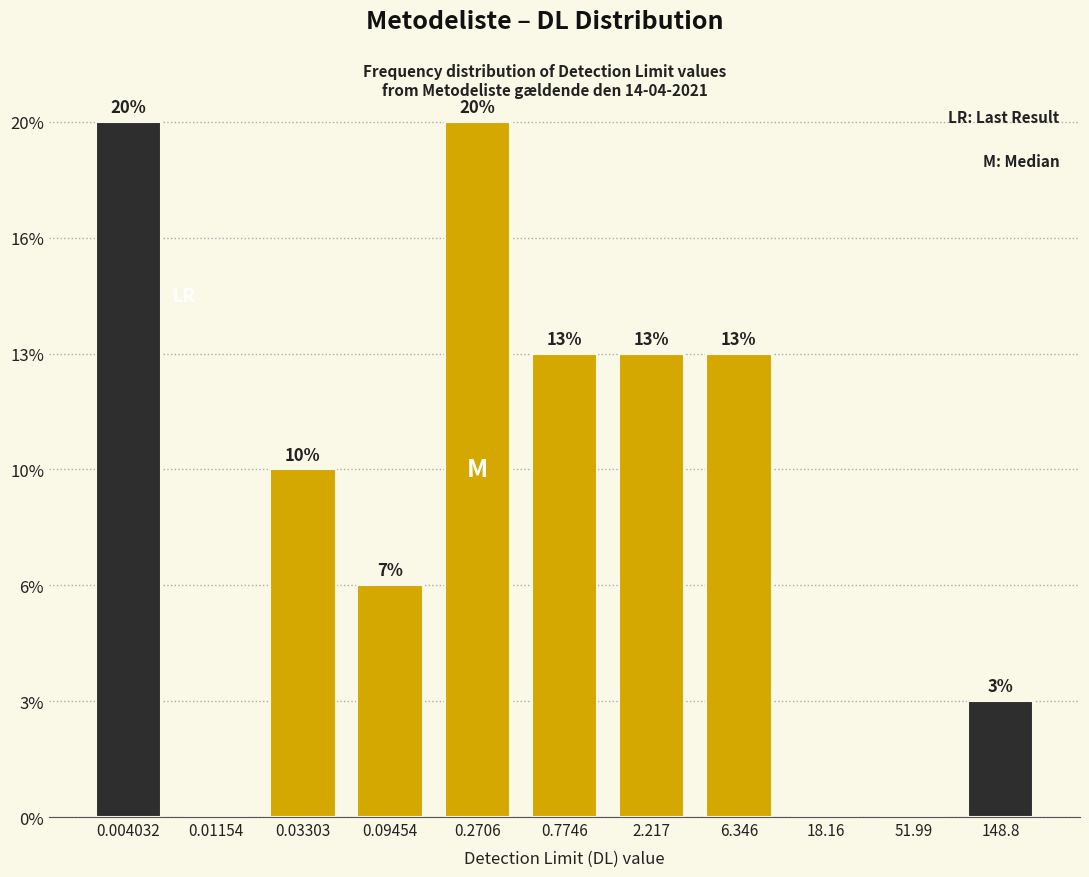

Are the bars horizontal?

No